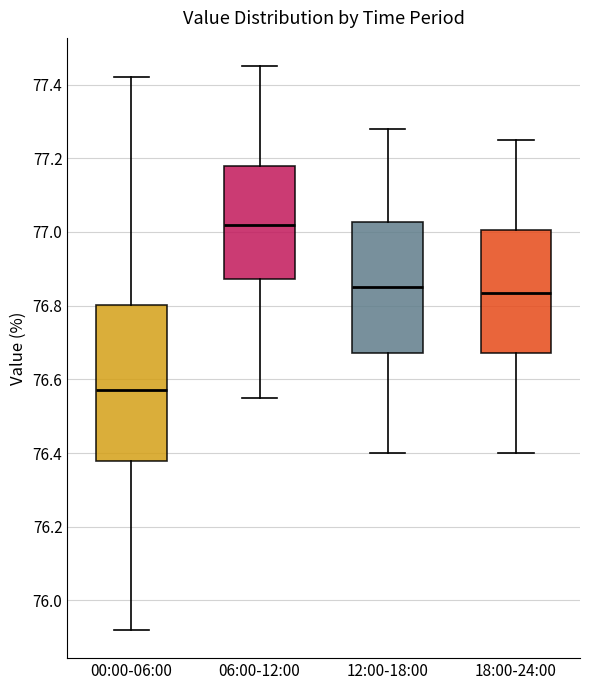

Reading left to right, read every box against the y-axis: the position of its median line, the range the box covers, and the ends of its whiskers. The values are not printed on the chart, so give them approximately, as read against the axis.

00:00-06:00: median 76.58, box 76.38 to 76.80, whiskers 75.92 to 77.42
06:00-12:00: median 77.02, box 76.88 to 77.18, whiskers 76.56 to 77.46
12:00-18:00: median 76.86, box 76.68 to 77.02, whiskers 76.40 to 77.28
18:00-24:00: median 76.84, box 76.68 to 77.00, whiskers 76.40 to 77.26